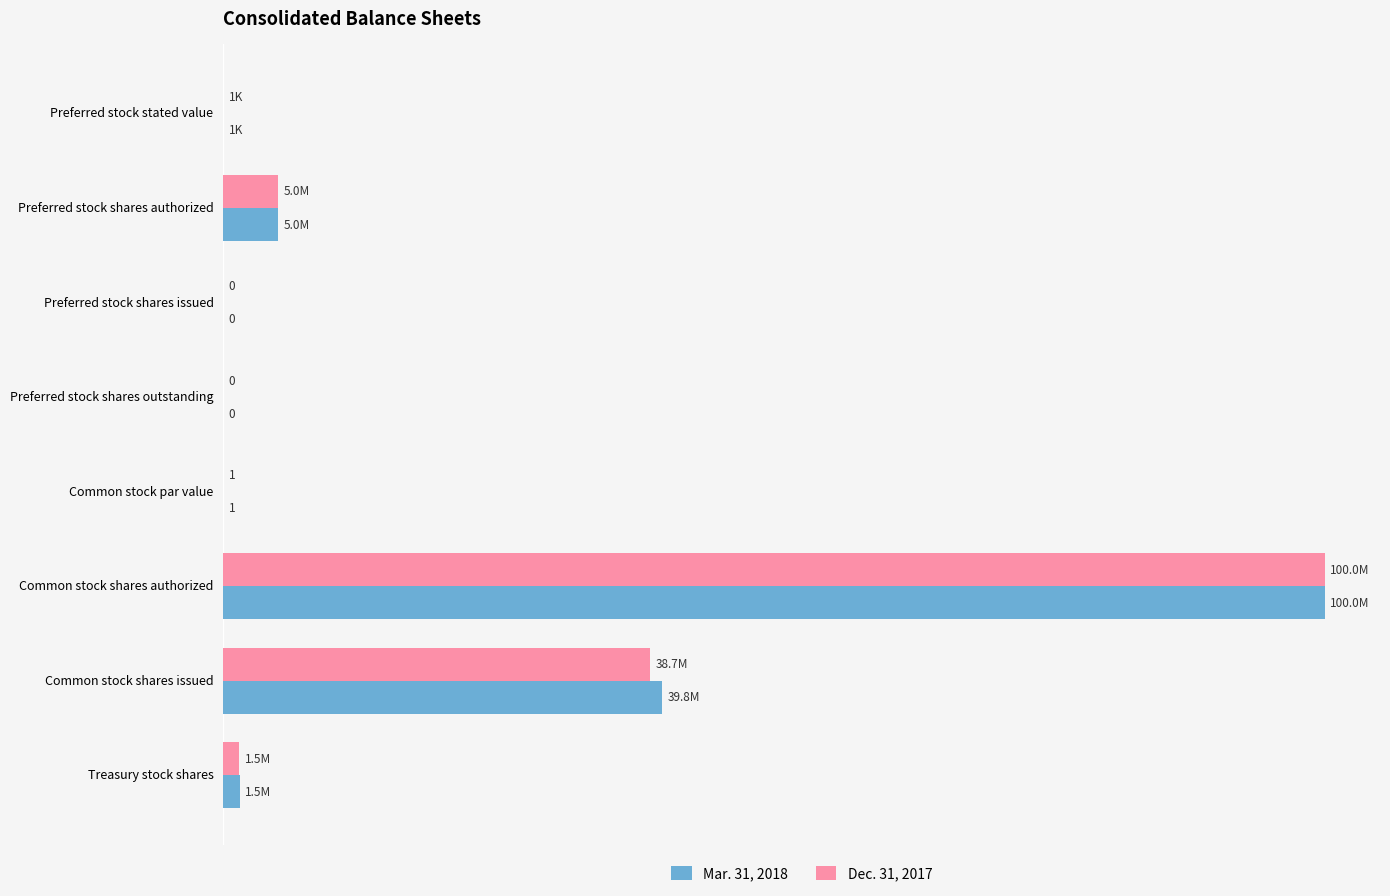

How many data points does each series have?

8